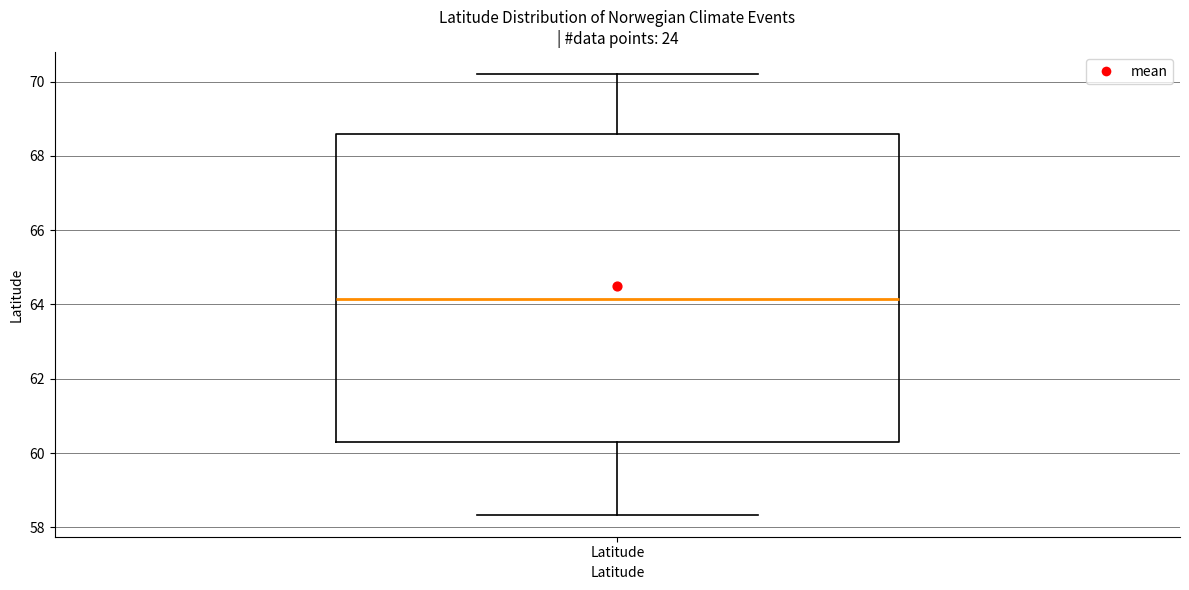

Transcribe this box plot: give where the median line is, the range the box spans, and where the two whiskers end, as read against the y-axis. The values are not printed on the chart, so give them approximately, as read against the axis.

median 64.2, box 60.4 to 68.6, whiskers 58.4 to 70.2